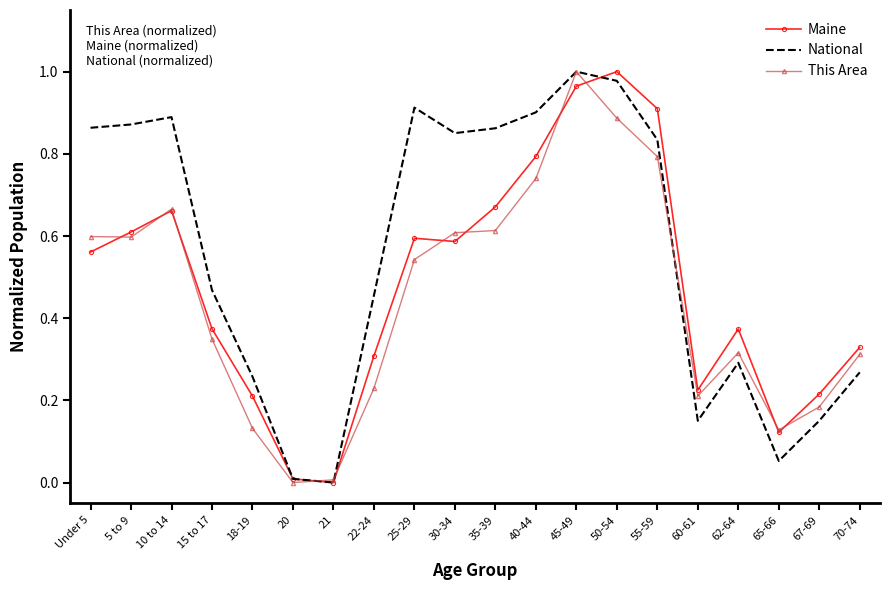

Between 45-49 and 55-59, which series saw the biggest shift?

This Area